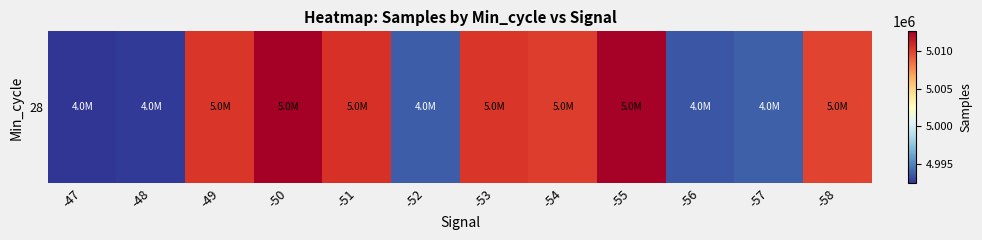

List the labels in order of value, largest first.

-50, -55, -51, -49, -53, -54, -58, -57, -52, -56, -48, -47